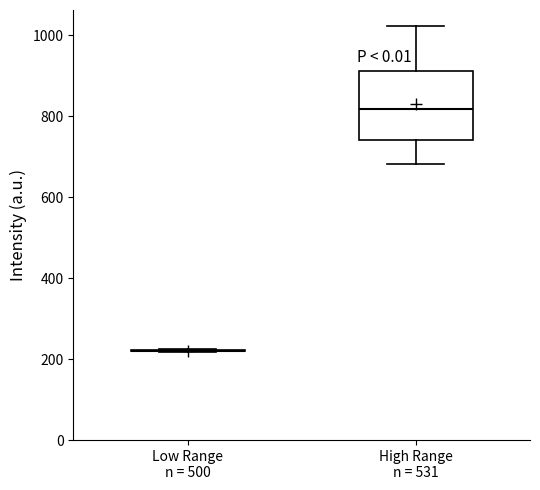

Where is the upper edge of the box for High Range n = 531 on the y-axis? The values are not printed on the chart, so give them approximately, as read against the axis.

920